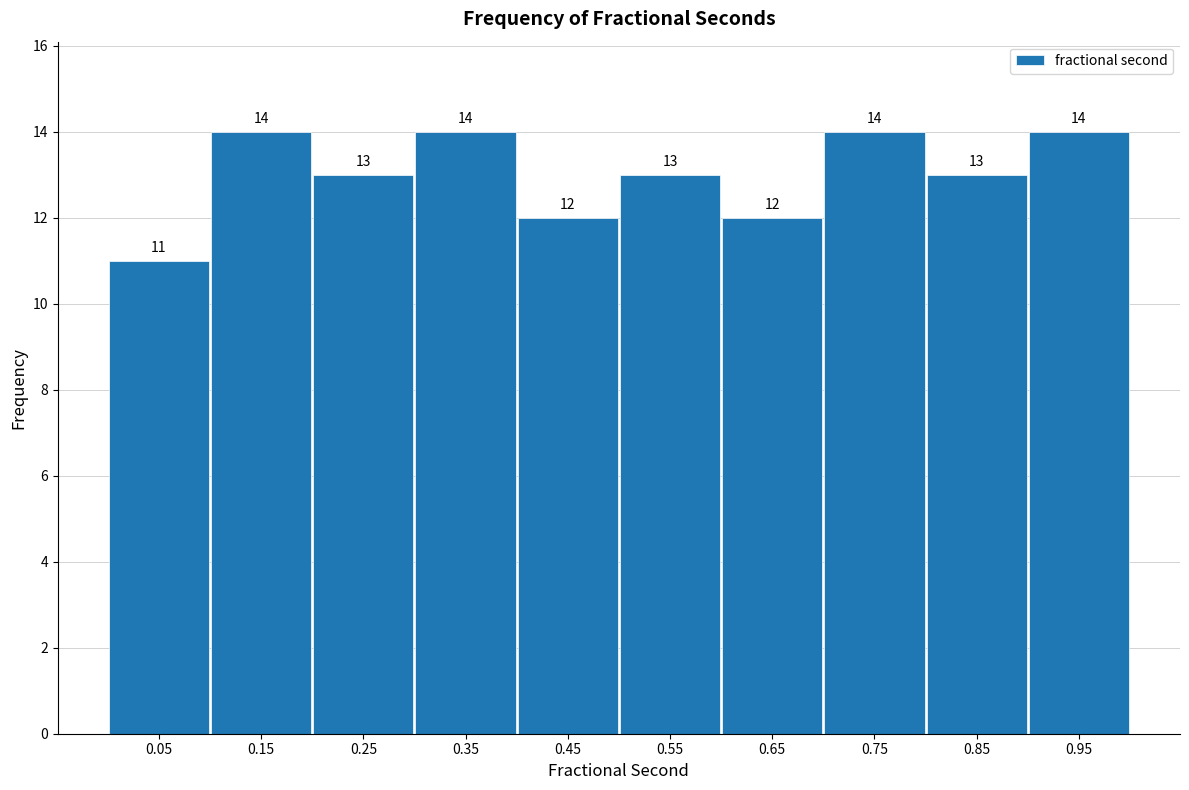

How tall is the bar that spans 0.6 to 0.7 on the x-axis?

12